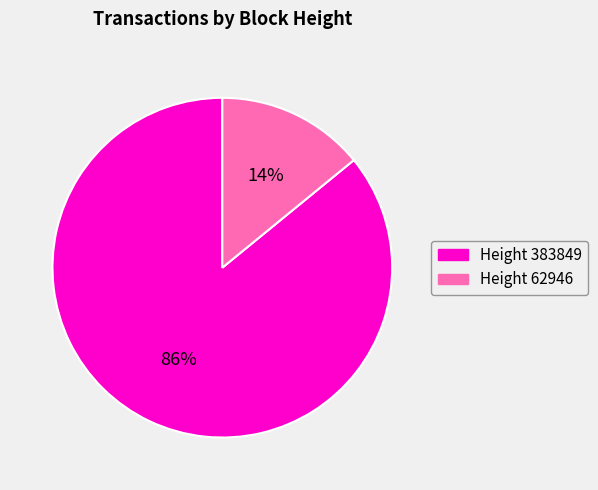

To the nearest percent, what is the average slice percentage?

50%